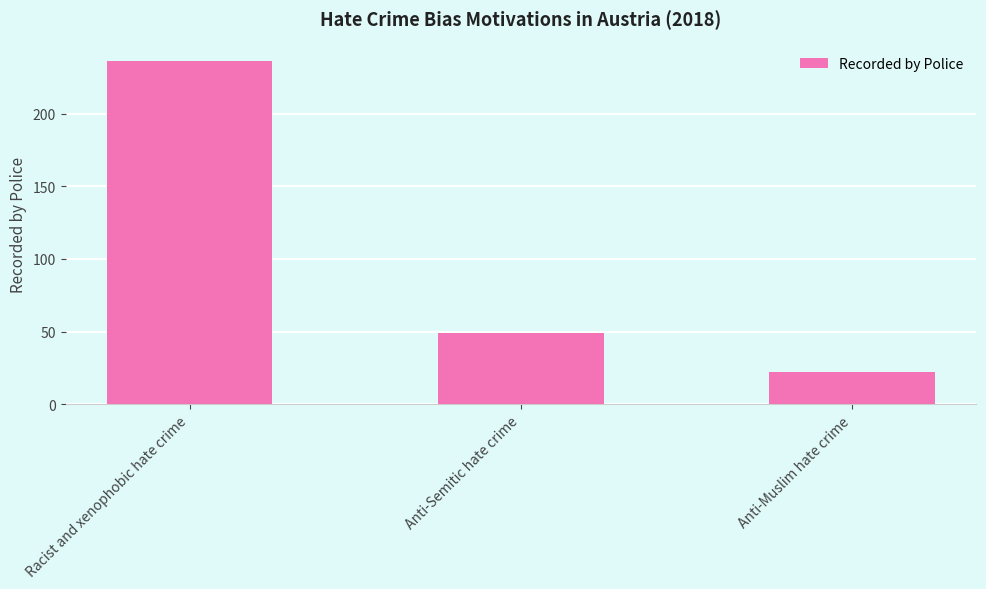

Reading right to left, extract all data points from this chart.

Anti-Muslim hate crime=22	Anti-Semitic hate crime=49	Racist and xenophobic hate crime=236